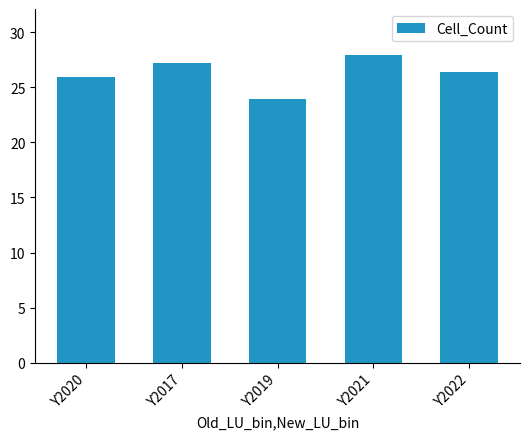

What is the label of the 4th bar from the left?

Y2021